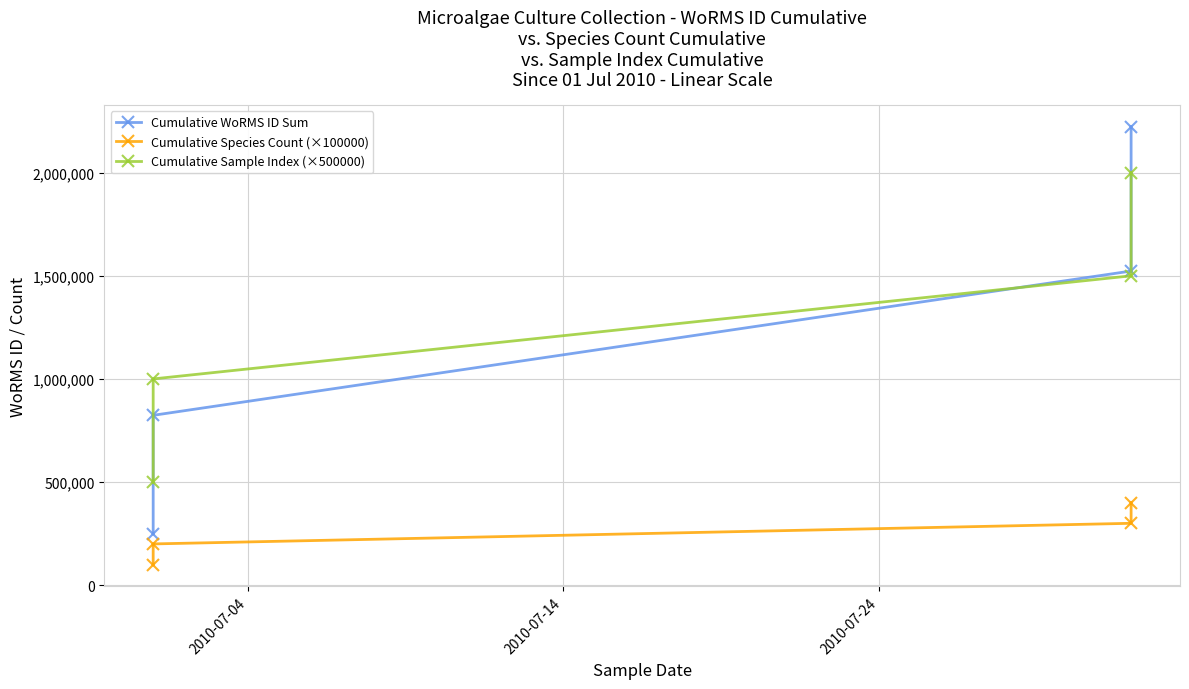

At how many categories does at least one series exceed 176485?

4